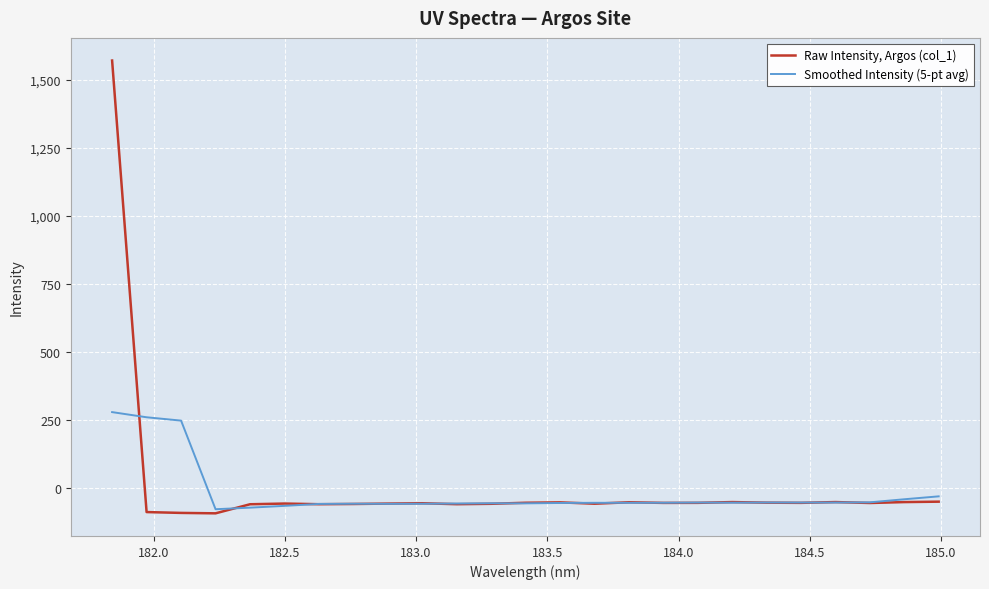

Rank the series by their maximum value, from lowest to highest.

Smoothed Intensity (5-pt avg), Raw Intensity, Argos (col_1)